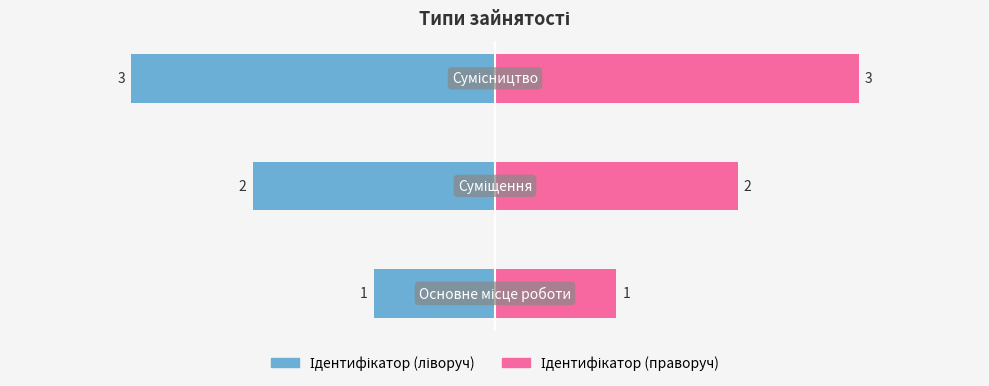

Reading left to right, list all the values displayed in this chart.

Ідентифікатор (ліворуч): 0=-1	1=-2	2=-3
Ідентифікатор (праворуч): 0=1	1=2	2=3